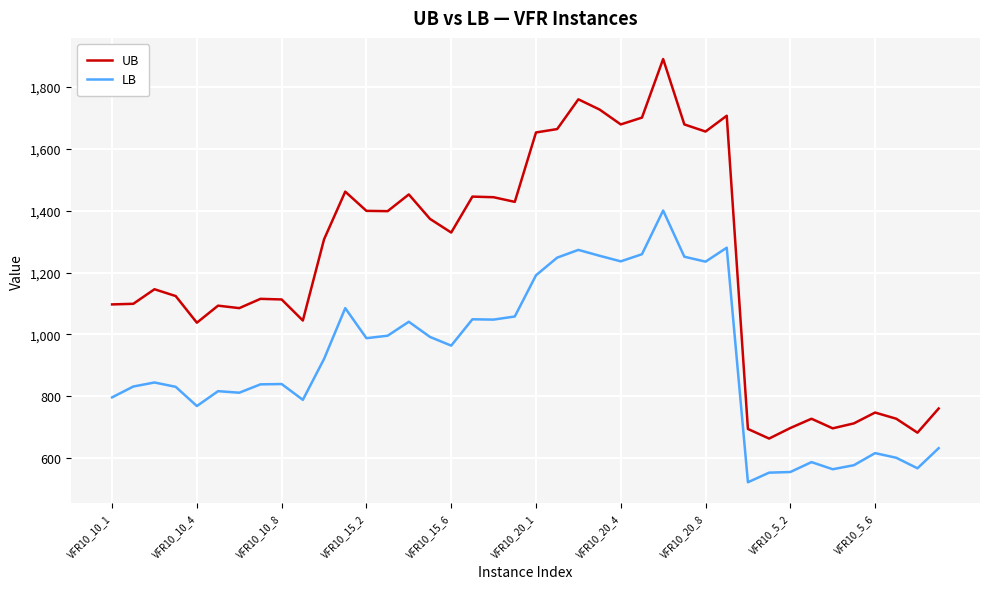

Count the number of categories in the chart.

40